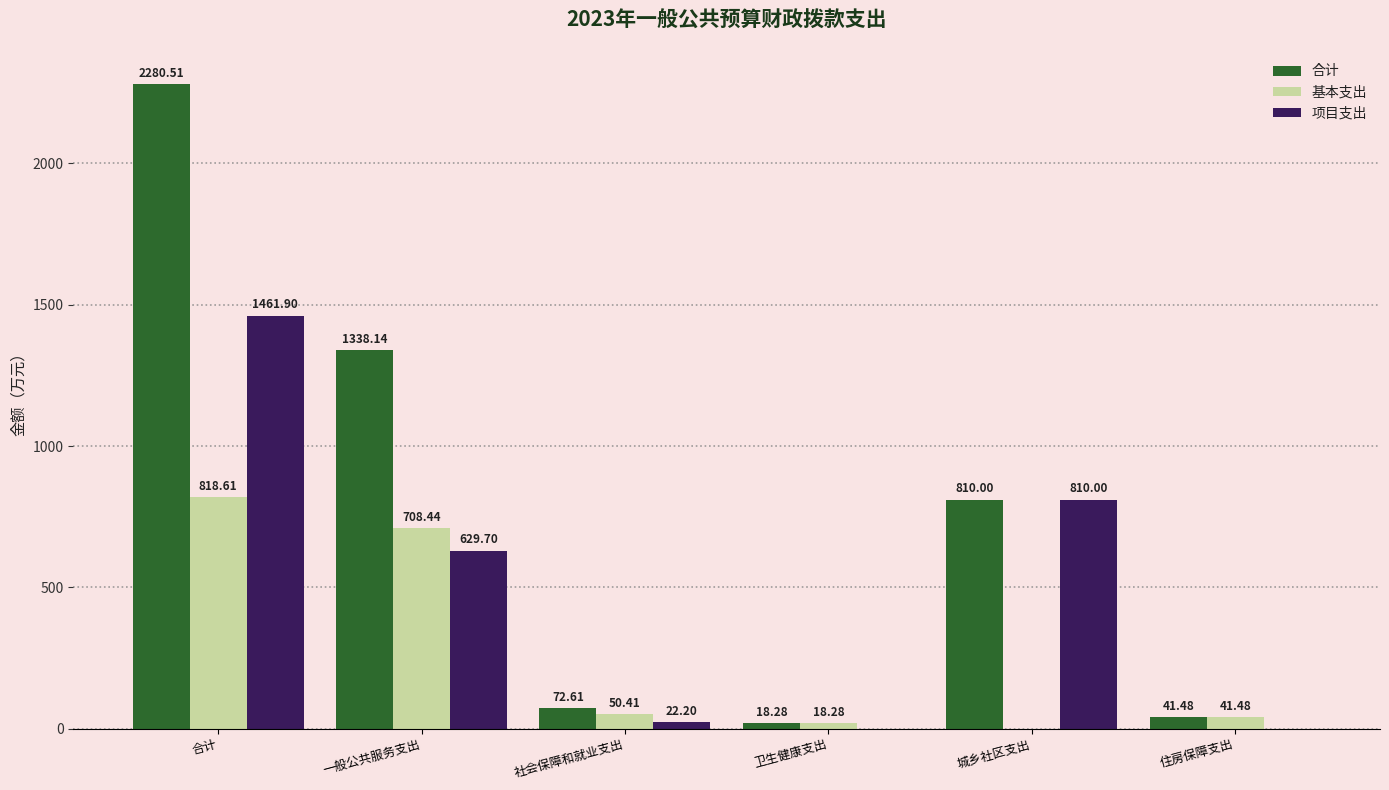

Reading right to left, what are all the values shown in this chart?

合计: 住房保障支出=41.5	城乡社区支出=810.0	卫生健康支出=18.3	社会保障和就业支出=72.6	一般公共服务支出=1338.1	合计=2280.5
基本支出: 住房保障支出=41.5	城乡社区支出=0.0	卫生健康支出=18.3	社会保障和就业支出=50.4	一般公共服务支出=708.4	合计=818.6
项目支出: 住房保障支出=0.0	城乡社区支出=810.0	卫生健康支出=0.0	社会保障和就业支出=22.2	一般公共服务支出=629.7	合计=1461.9